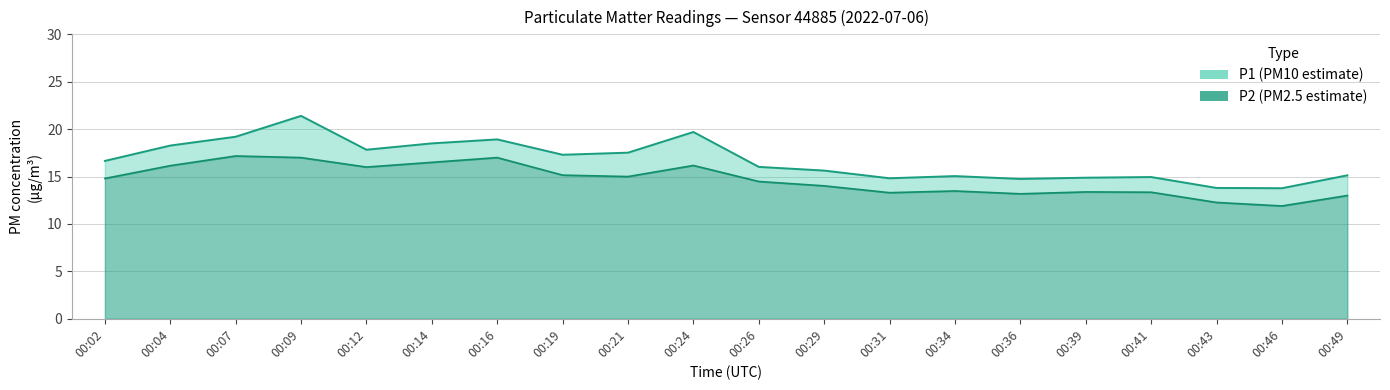

True or false: P1 and P2 intersect in this chart.

False